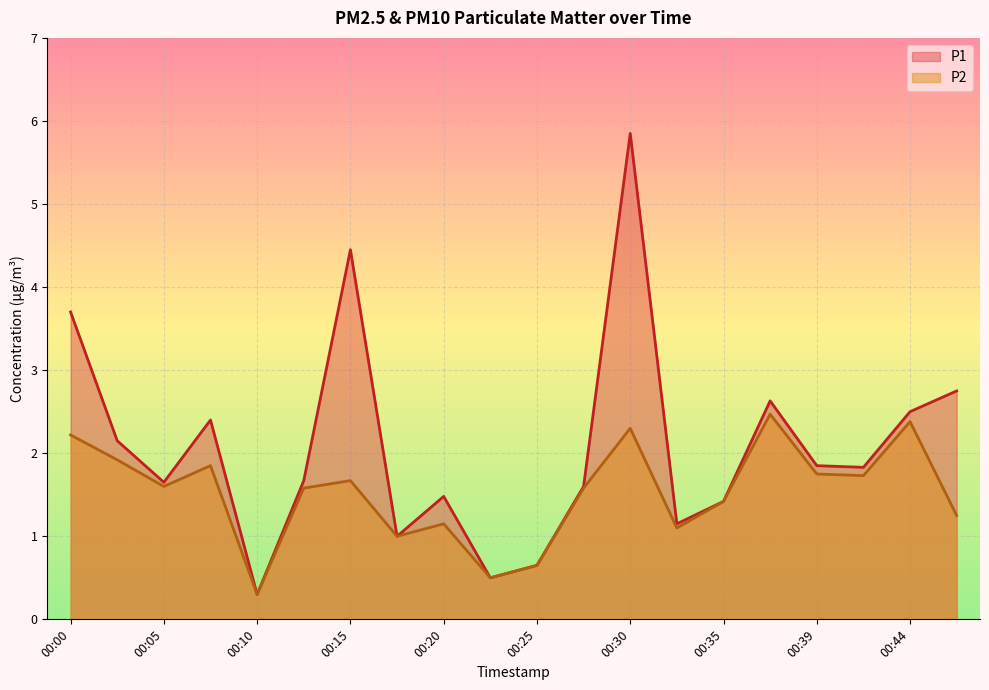

Where is the first local maximum for P1?

00:08